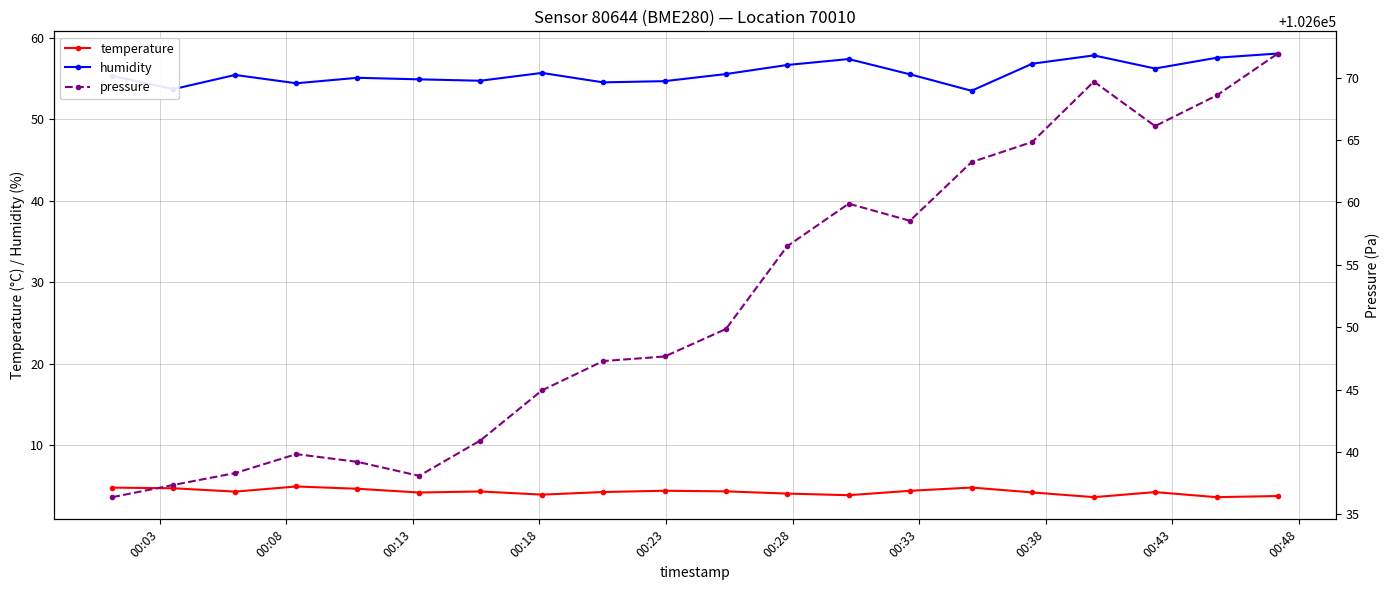

What is the maximum value for temperature?

5.0